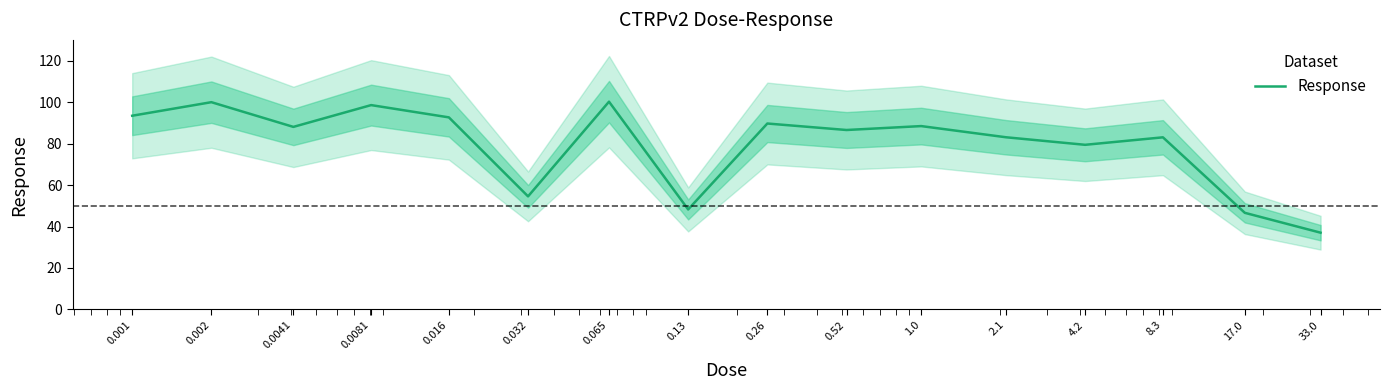

Which has a higher value, 0.001 or 4.2?

0.001